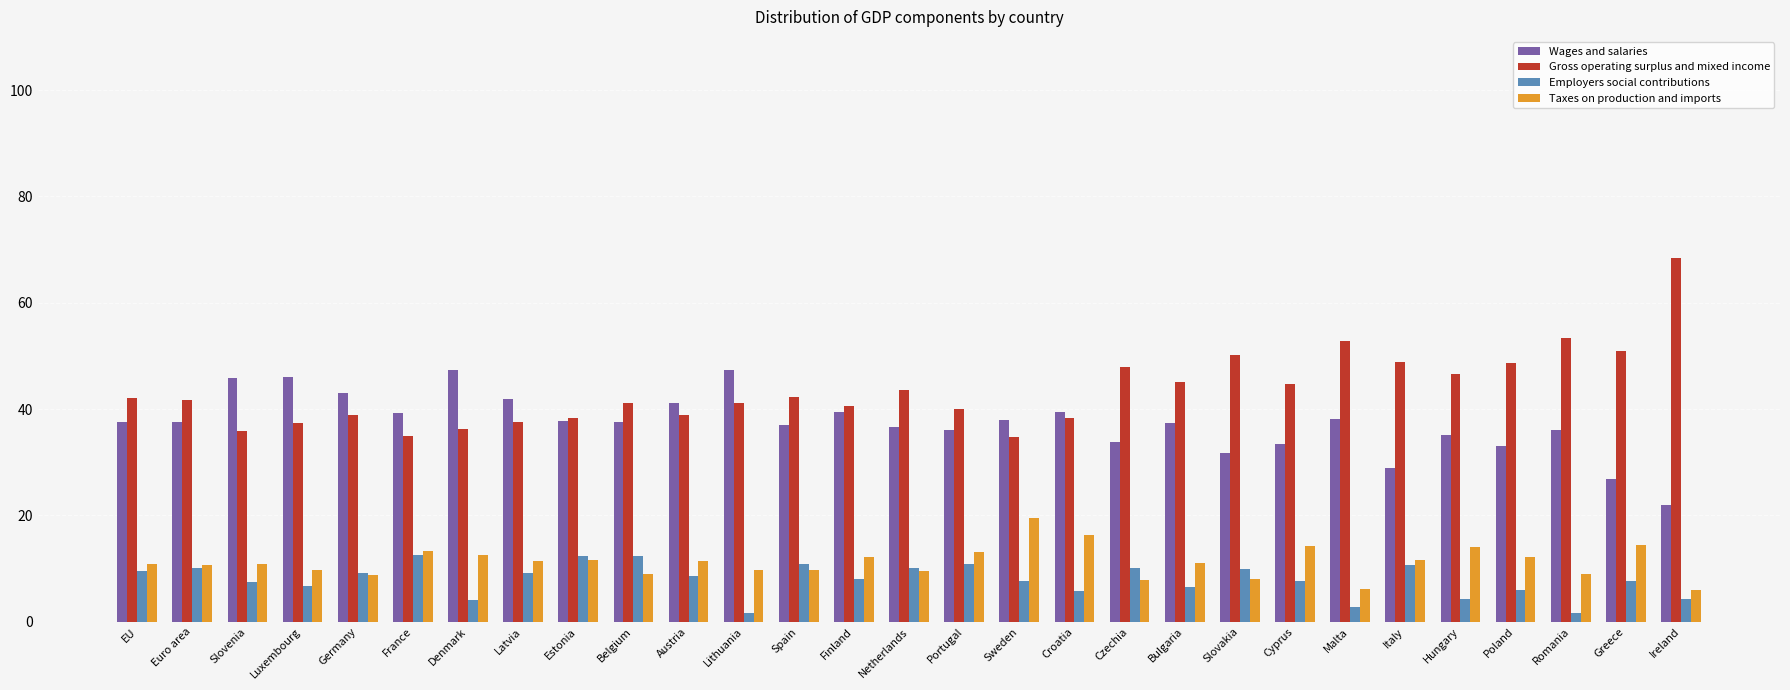

How many bars are there in each group?

4